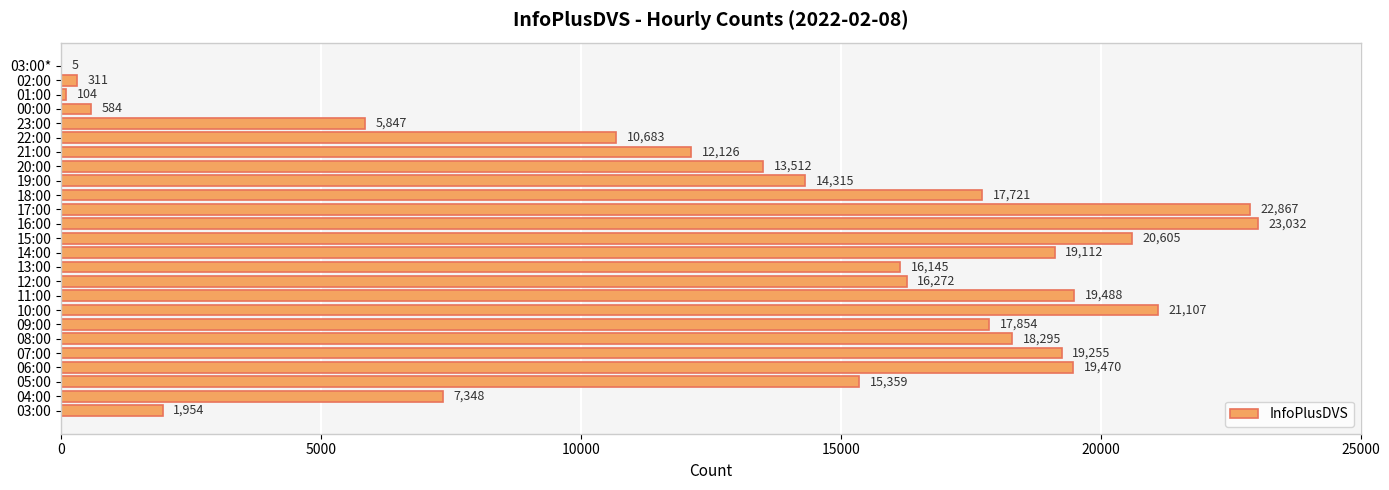

Is it true that the value at 21:00 is 12126?

True